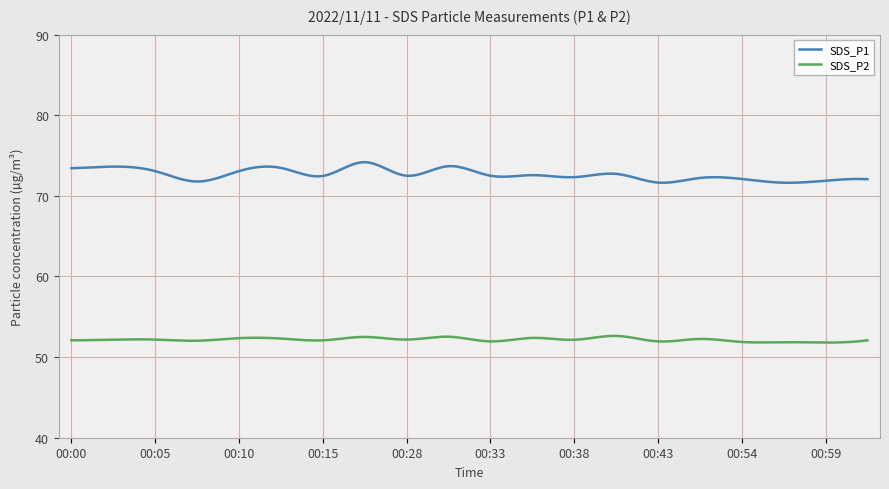

True or false: SDS_P2 and SDS_P1 intersect in this chart.

False